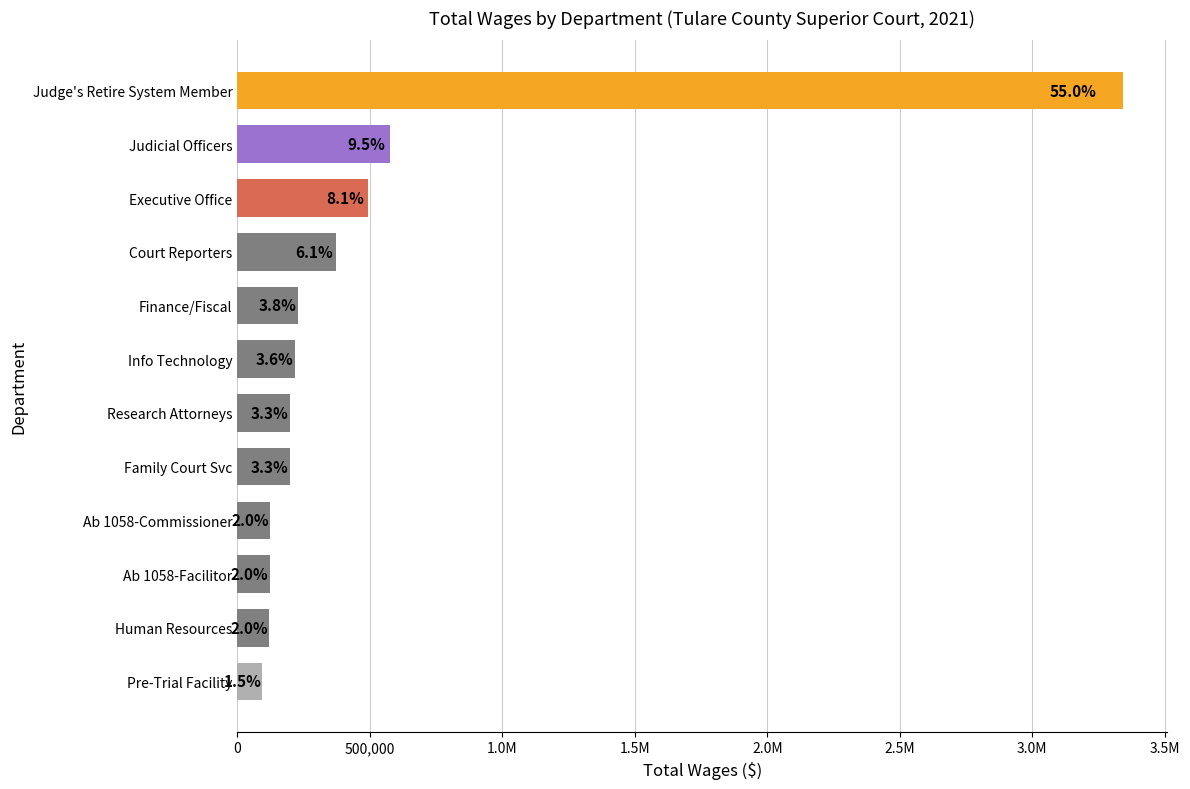

Does the chart contain any negative values?

No